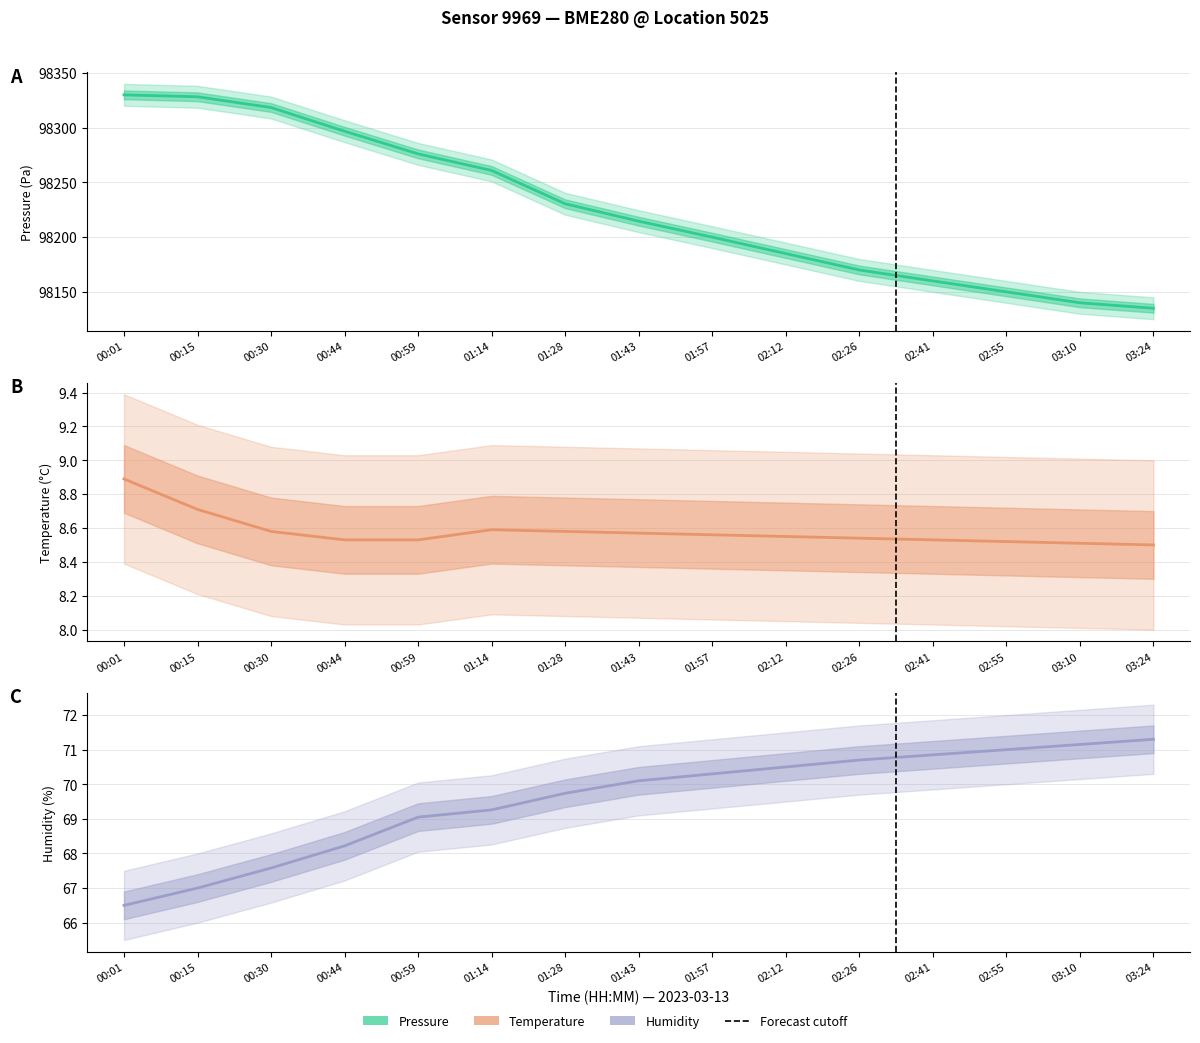

What is the maximum value shown in the chart?

98330.1